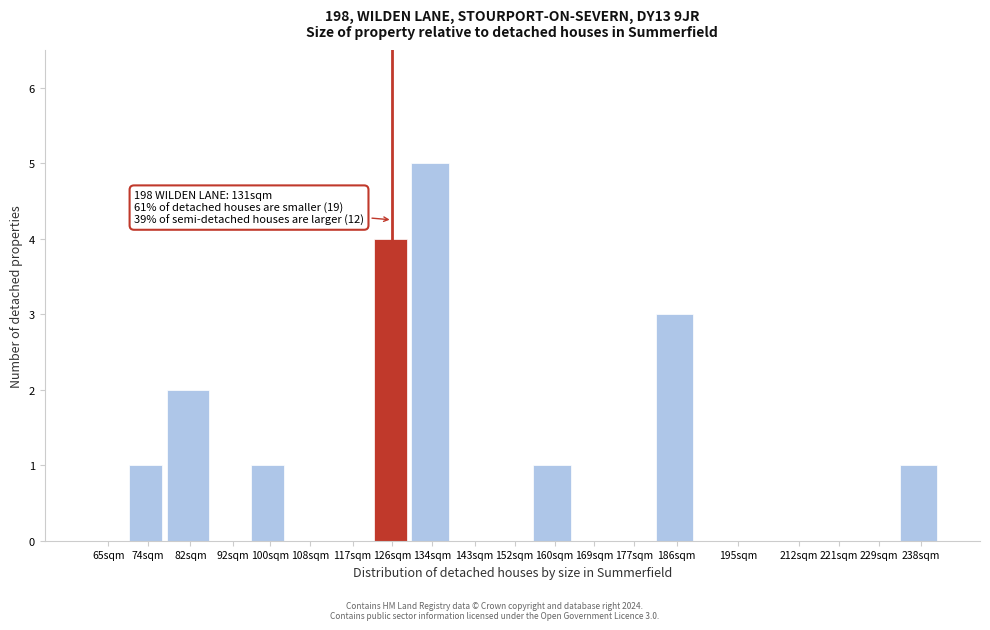

Reading right to left, list all the values displayed in this chart.

238sqm=1	229sqm=0	221sqm=0	212sqm=0	195sqm=0	186sqm=3	177sqm=0	169sqm=0	160sqm=1	152sqm=0	143sqm=0	134sqm=5	126sqm=4	117sqm=0	108sqm=0	100sqm=1	92sqm=0	82sqm=2	74sqm=1	65sqm=0